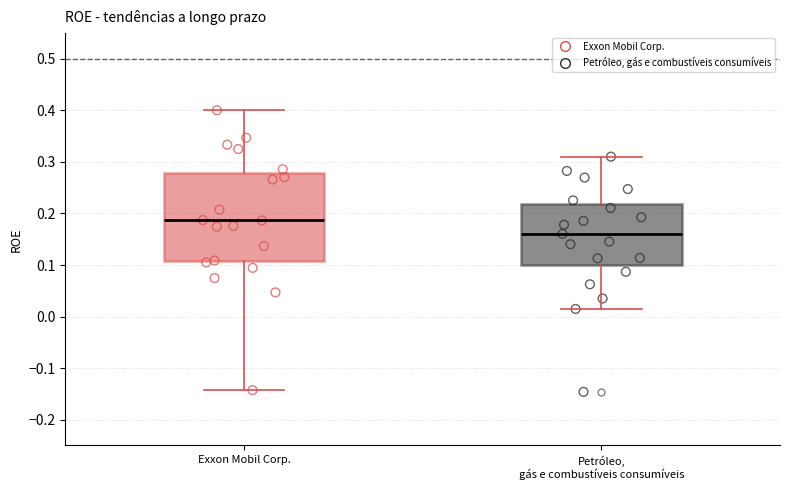

Reading left to right, read every box against the y-axis: the position of its median line, the range the box covers, and the ends of its whiskers. The values are not printed on the chart, so give them approximately, as read against the axis.

Exxon Mobil Corp.: median 0.19, box 0.11 to 0.28, whiskers -0.14 to 0.40
Petróleo, gás e combustíveis consumíveis: median 0.16, box 0.10 to 0.22, whiskers 0.01 to 0.31